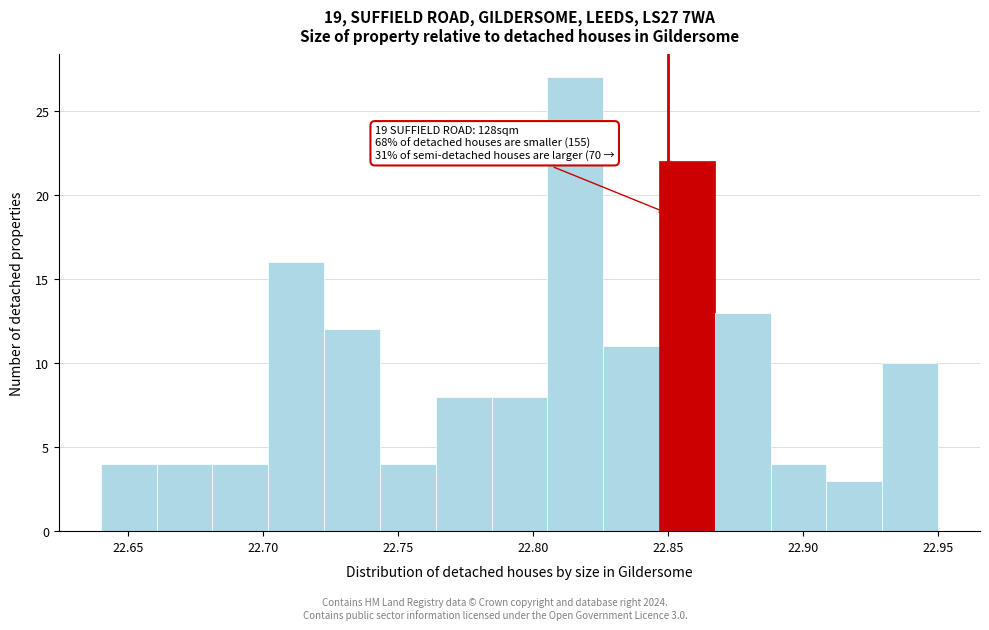

Which range on the x-axis has the tallest bar?

22.805 to 22.825